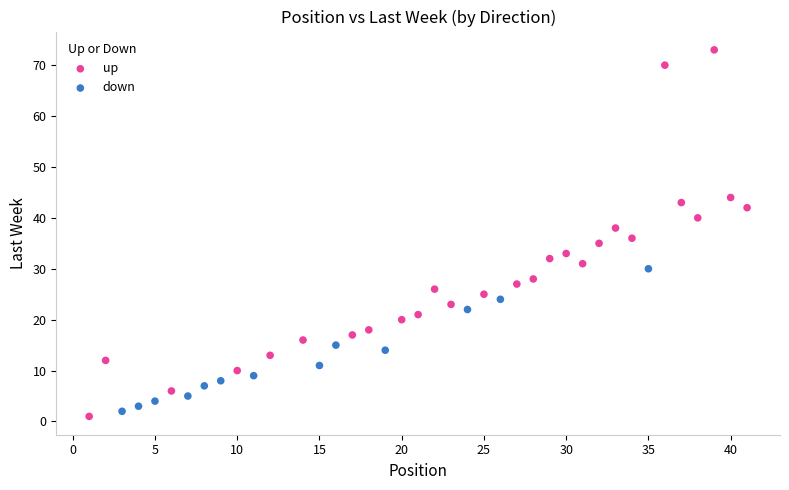

Which series contains the lowest Y value?

up